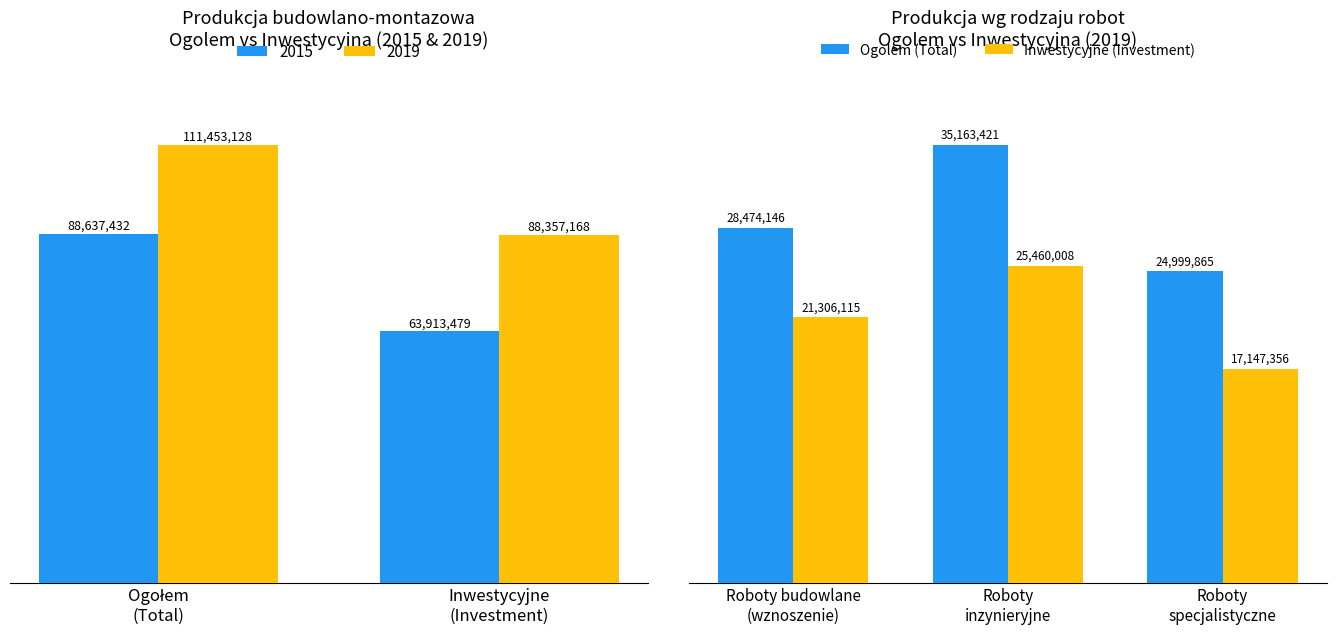

True or false: Inwestycyjne (Investment) has a value of 14349151.6 at Roboty budowlane (wznoszenie).

False